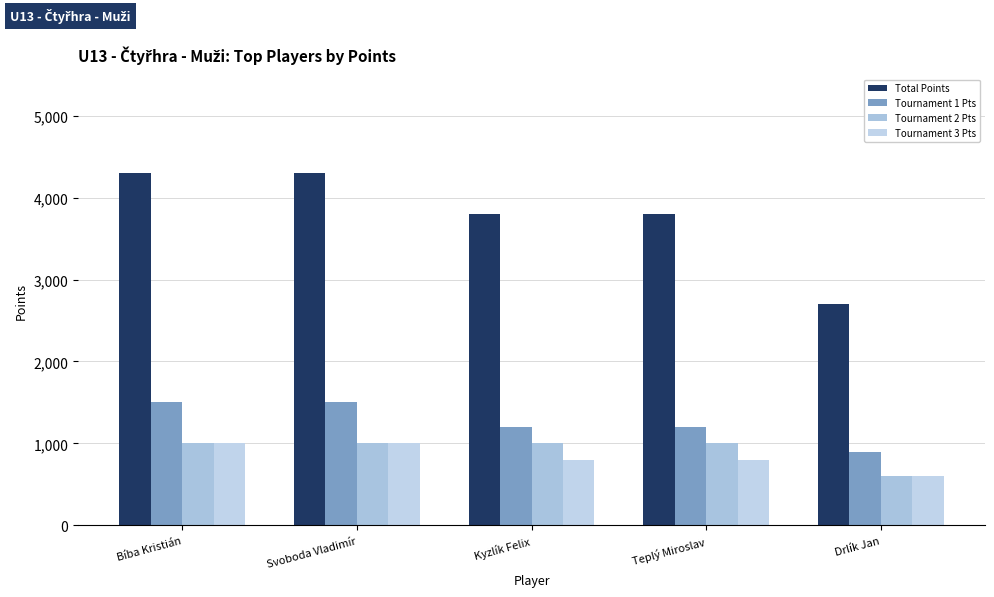

Count the number of categories in the chart.

5